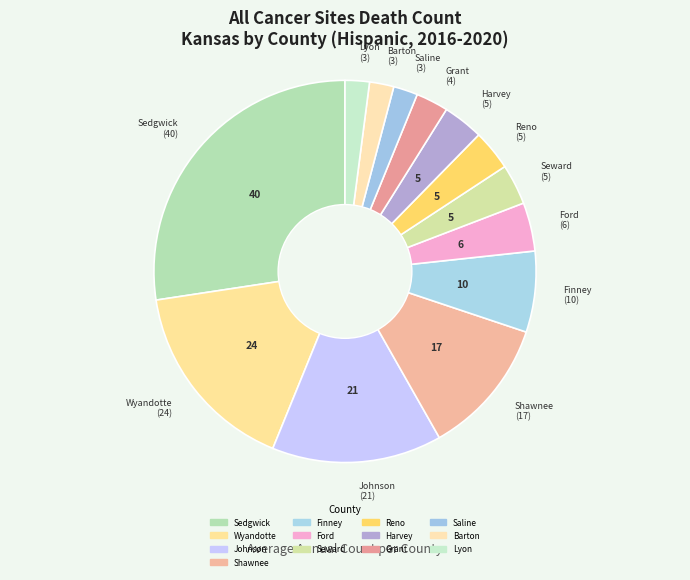

How many slices are in this pie chart?

13